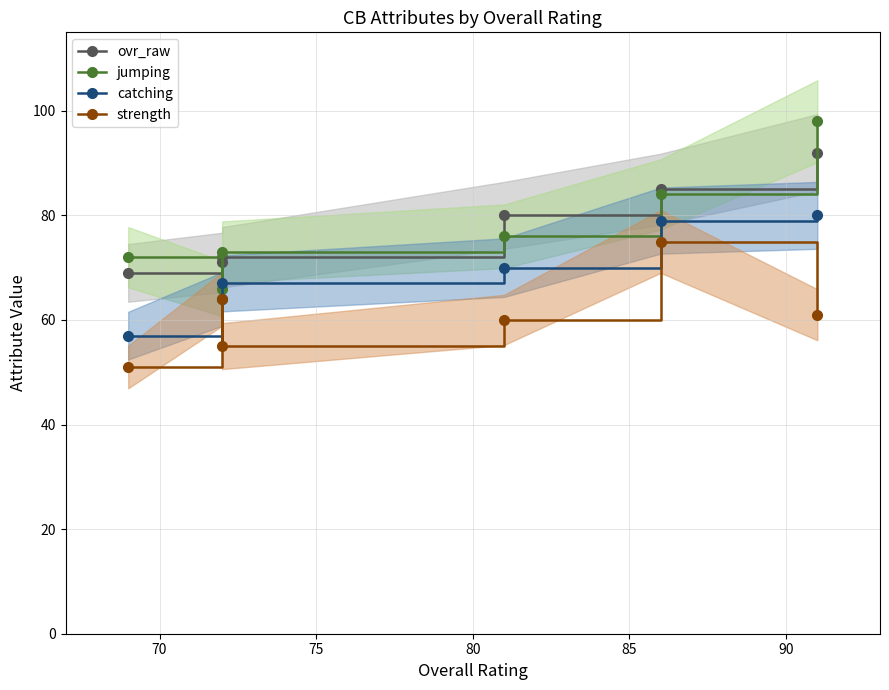

How many distinct data groups are displayed?

4